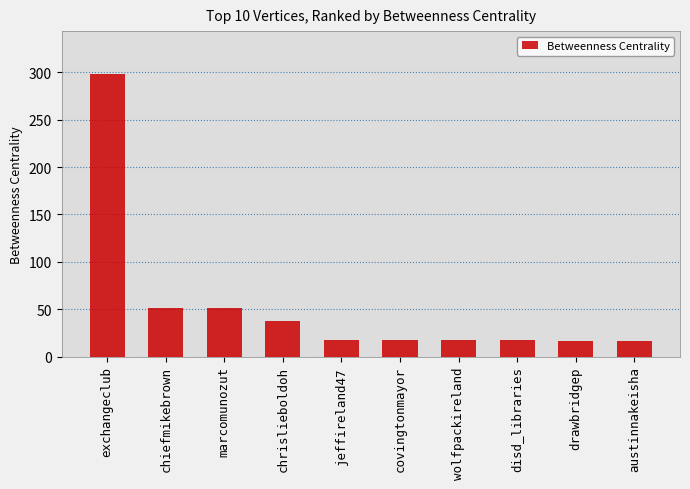

Read the value at austinnakeisha.

16.8